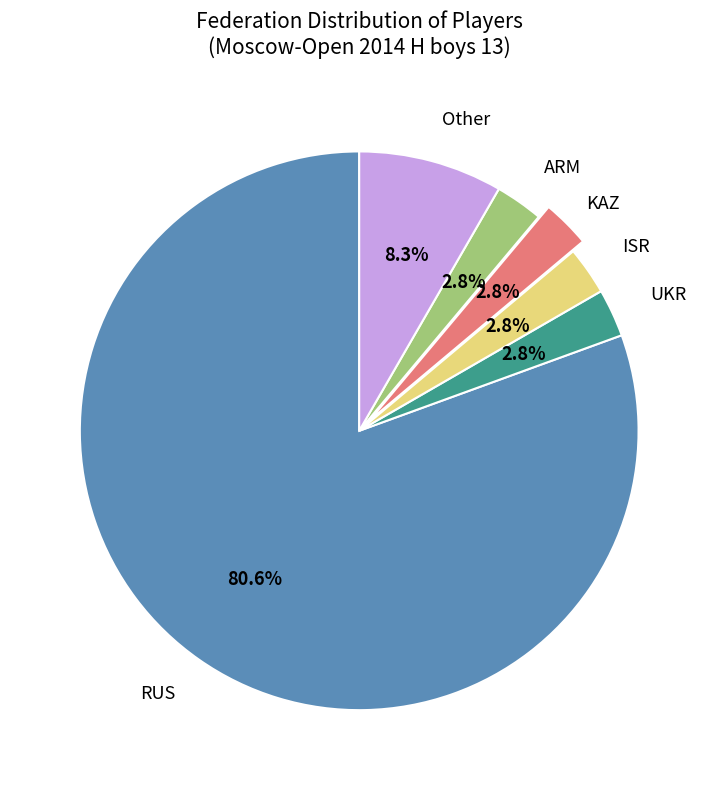

True or false: Other accounts for 21% of the total.

False